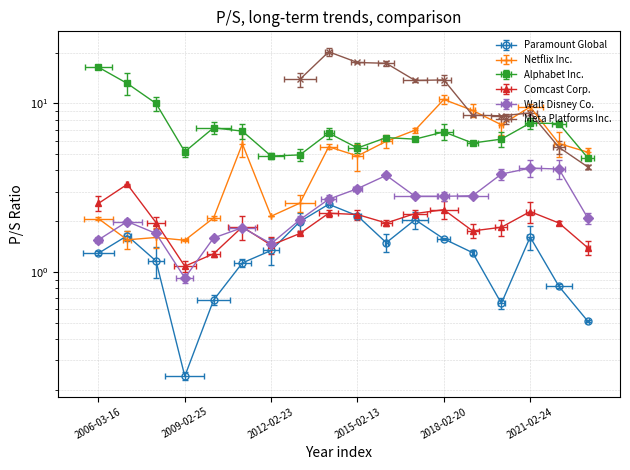

Is the value of Walt Disney Co. at 2016-02-16 greater than the value of Paramount Global at 2012-02-23?

Yes